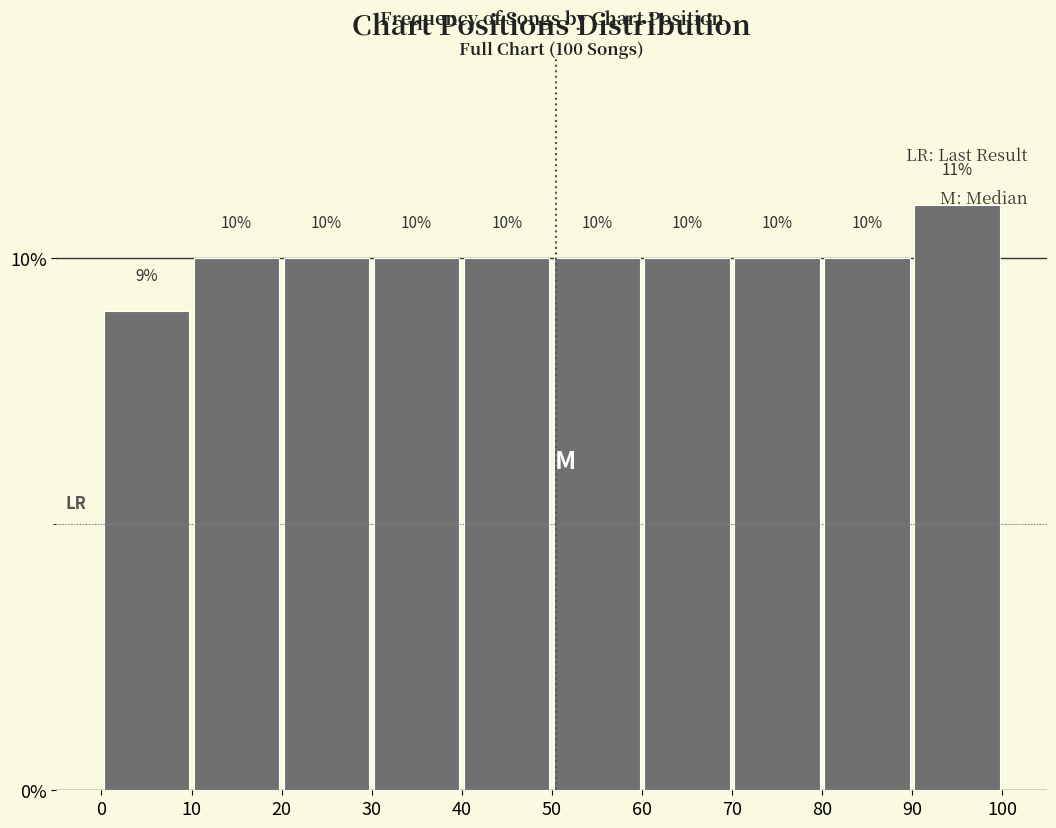

Which range on the x-axis has the tallest bar?

90 to 100